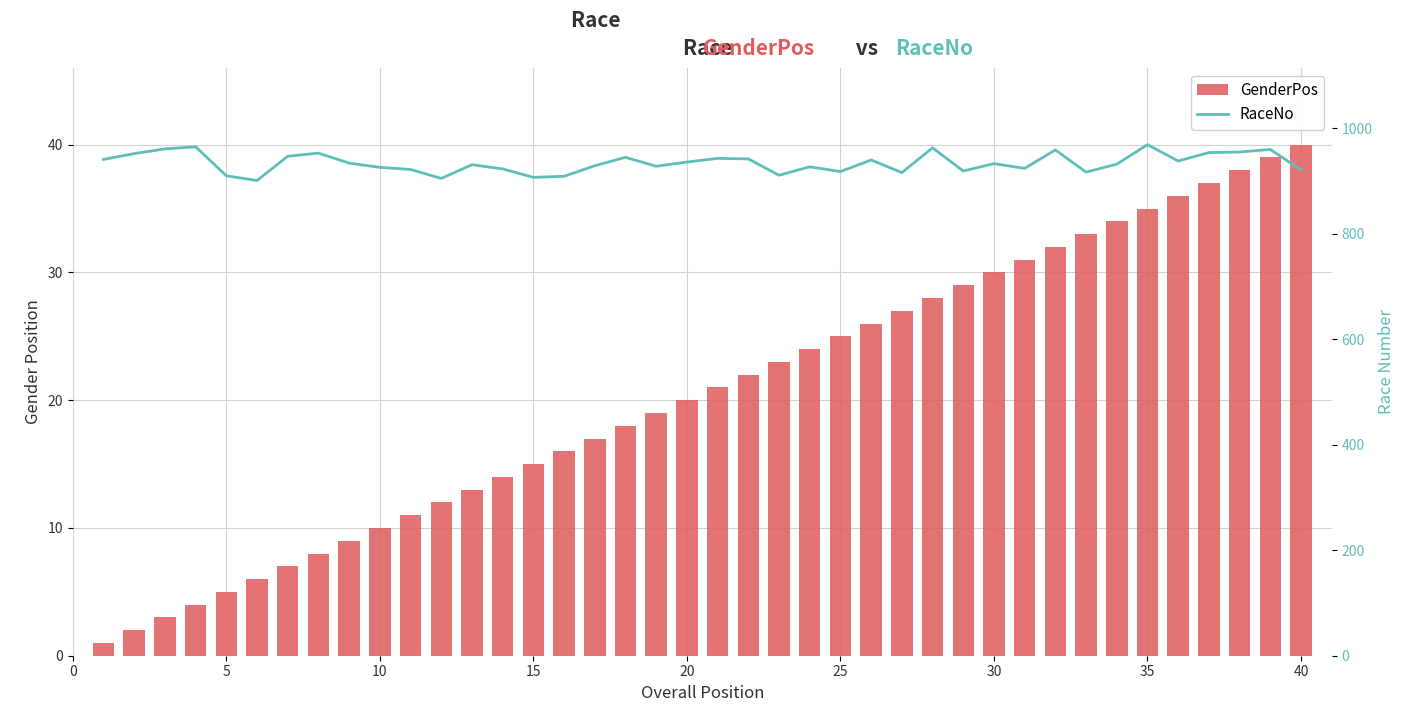

Reading right to left, what are all the values shown in this chart?

GenderPos: 40	39	38	37	36	35	34	33	32	31	30	29	28	27	26	25	24	23	22	21	20	19	18	17	16	15	14	13	12	11	10	9	8	7	6	5	4	3	2	1
RaceNo: 921	960	955	954	938	969	932	917	959	924	933	919	963	916	940	918	927	911	942	943	936	928	945	929	909	907	923	931	905	922	926	934	953	947	901	910	965	961	952	941